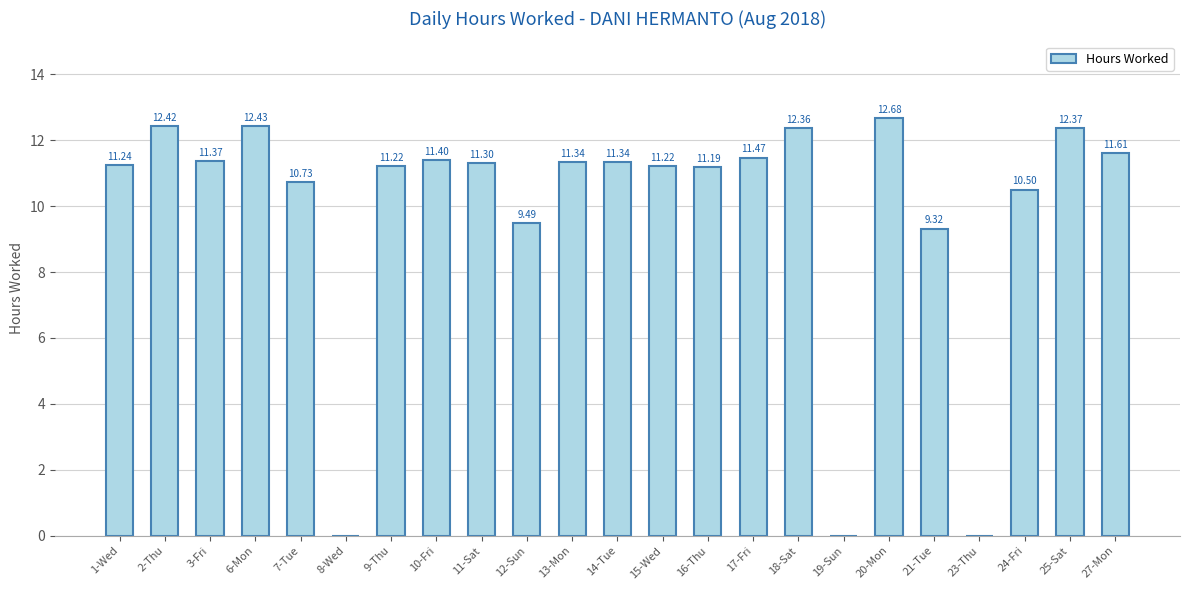

What is the sum of all values?

227.0